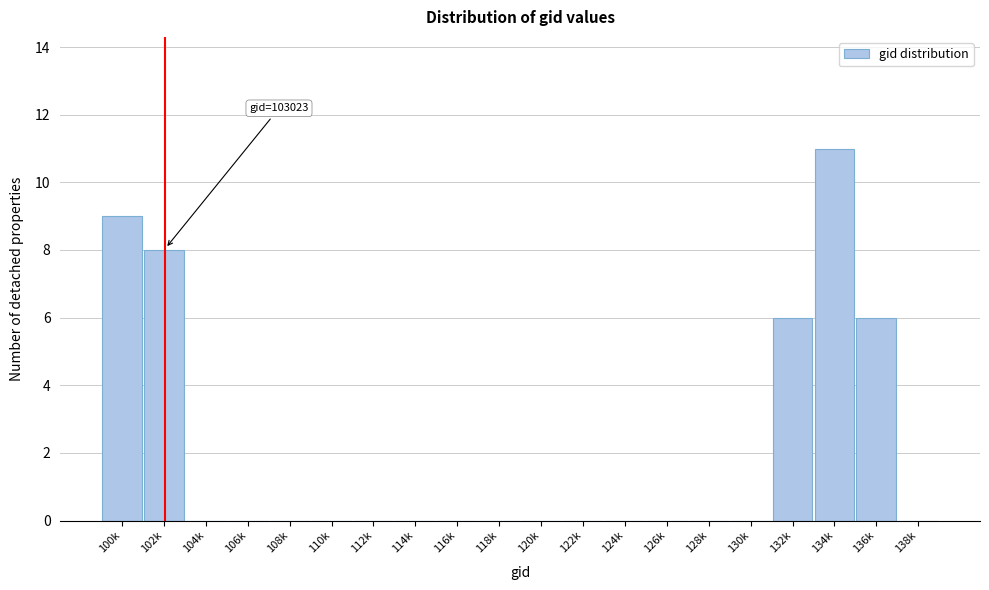

Reading left to right, what are all the values shown in this chart?

100k=9	102k=8	104k=0	106k=0	108k=0	110k=0	112k=0	114k=0	116k=0	118k=0	120k=0	122k=0	124k=0	126k=0	128k=0	130k=0	132k=6	134k=11	136k=6	138k=0